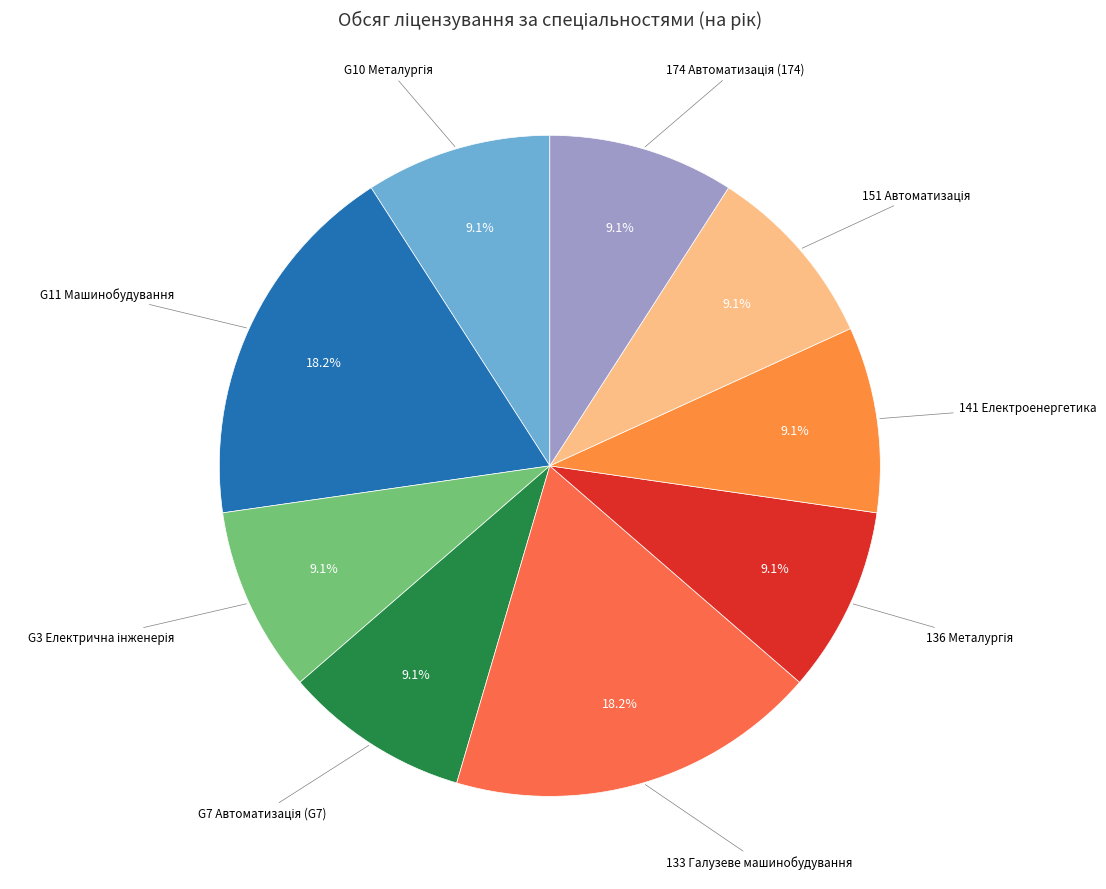

Does any single category account for the majority?

No